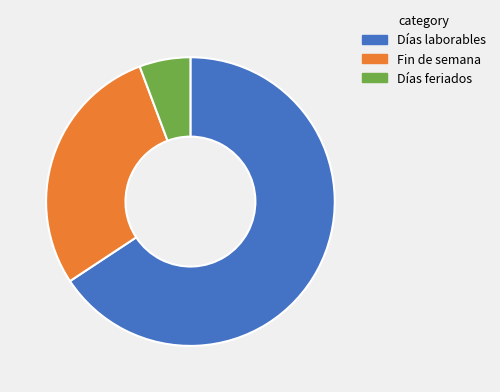

Count the number of slices in the pie.

3